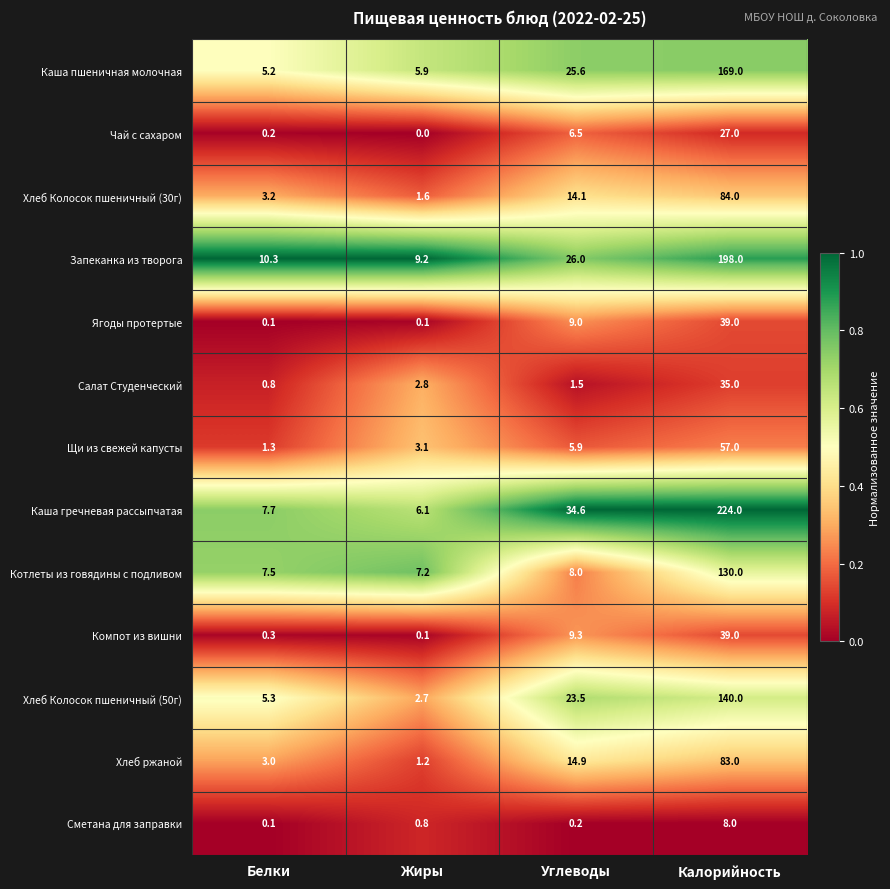

At which category is the sum across all series the highest?

Калорийность